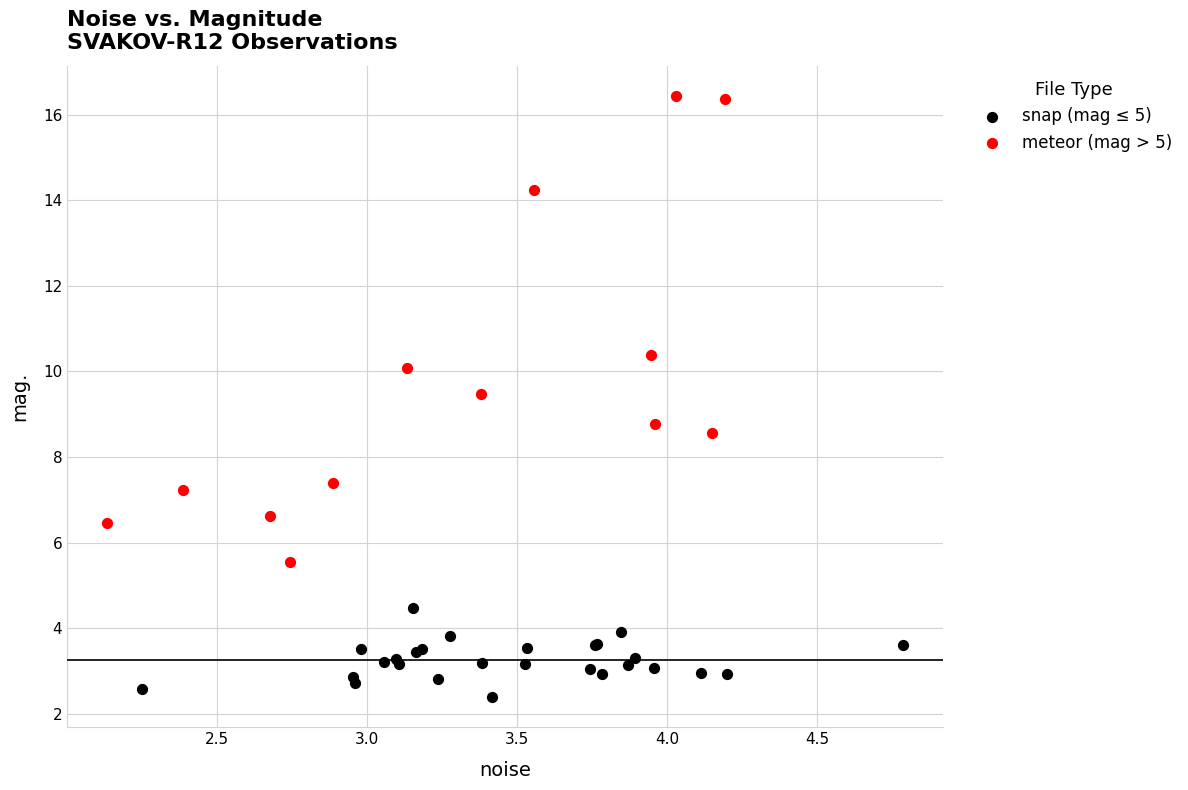

Which series contains the lowest Y value?

snap (mag ≤ 5)